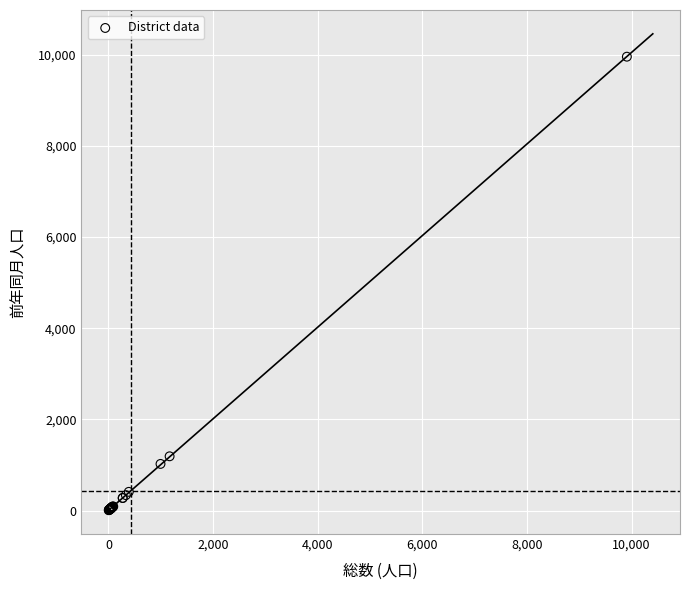

What Y value in the scatter plot is closest to 4983?

1190